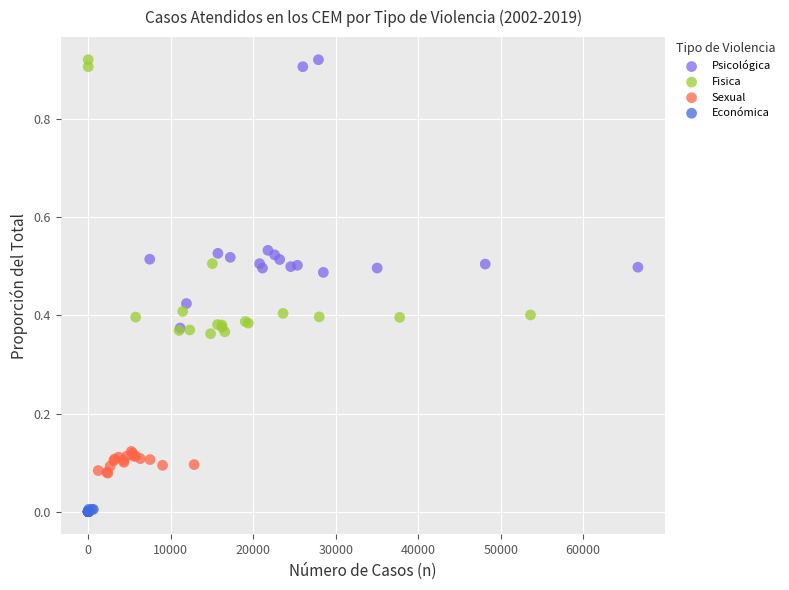

Which series reaches the minimum Y coordinate?

Económica